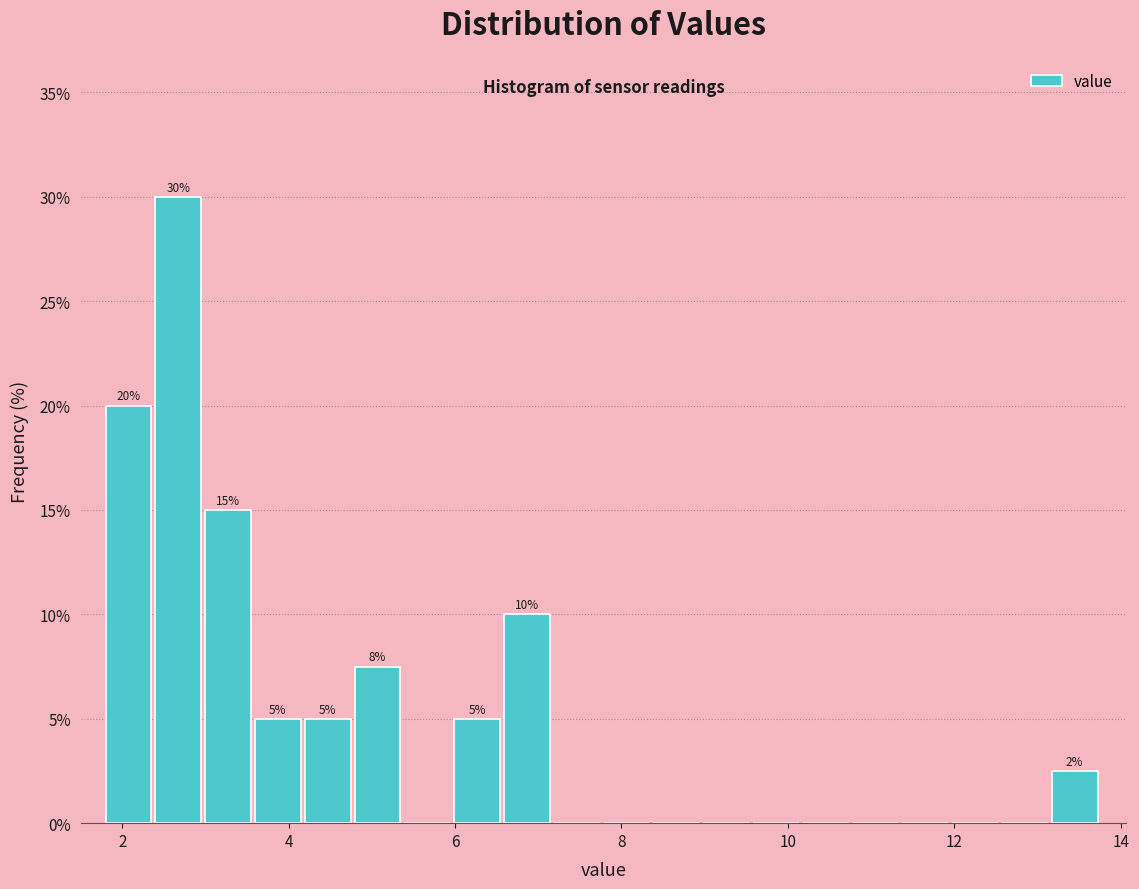

Read against the x-axis, roughly where is the centre of the tallest bar?

2.6